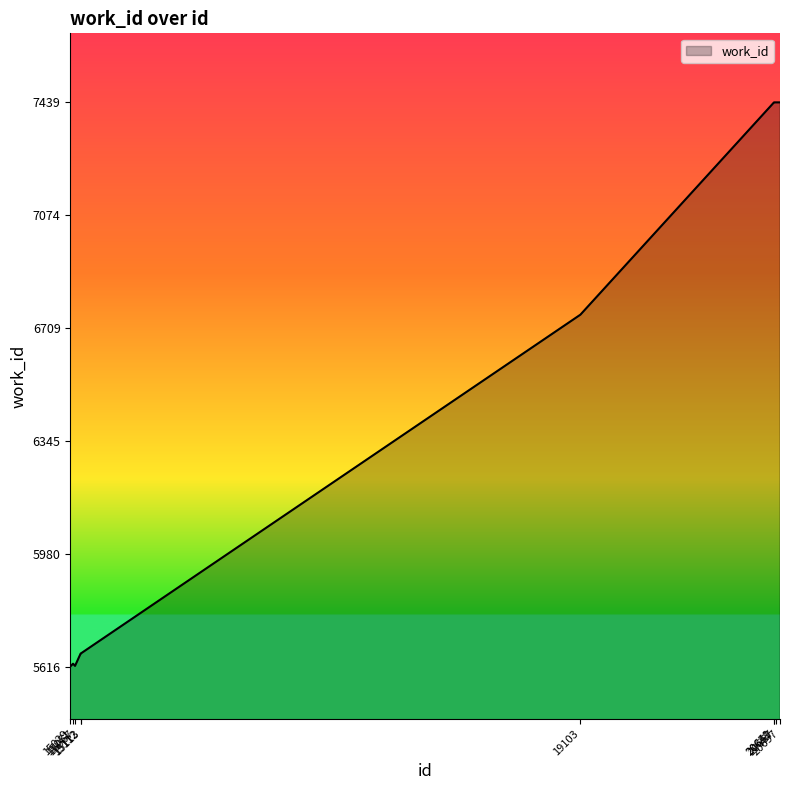

What is the sum of all values?

64684